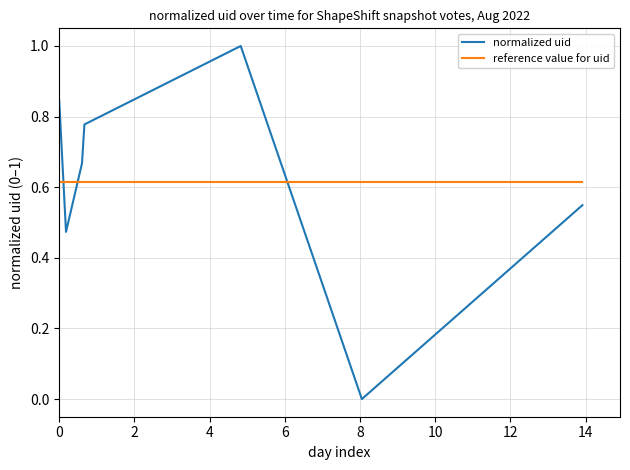

True or false: reference value for uid and normalized uid intersect in this chart.

True